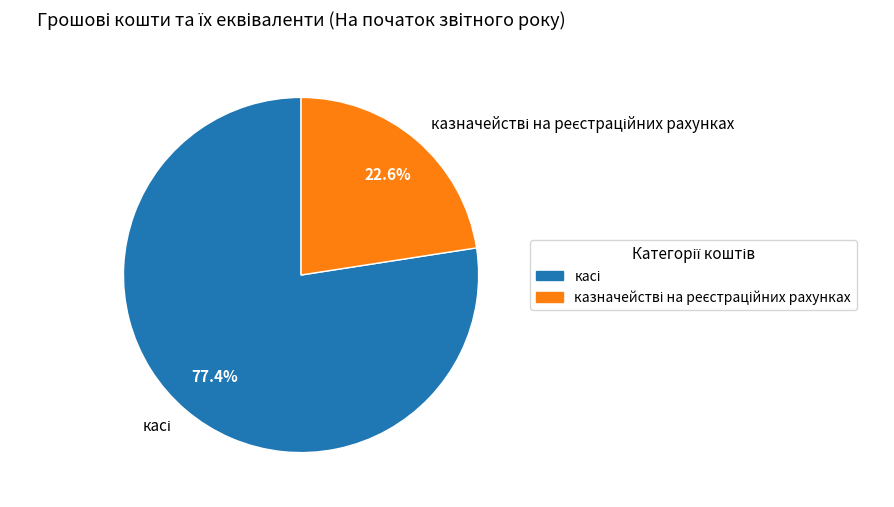

Is there a majority slice in this chart?

Yes